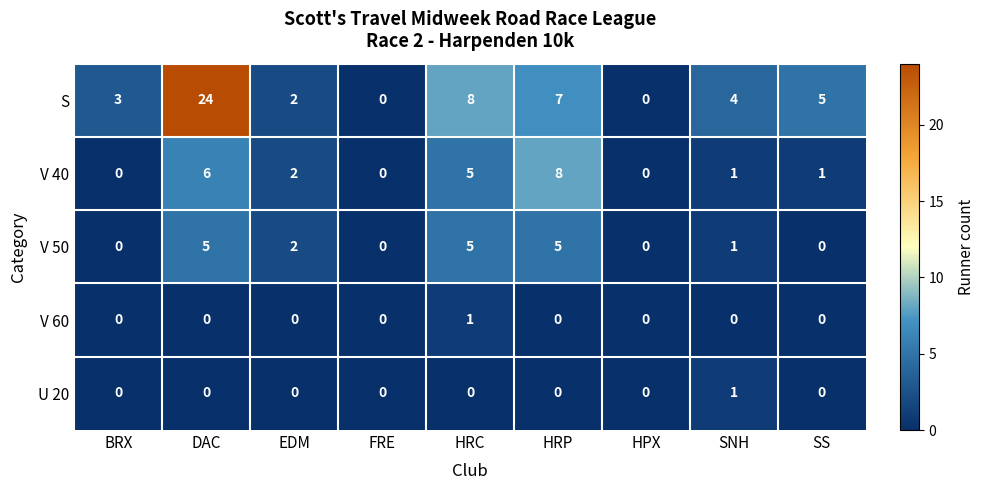

What is the average value of the V 40 series?

3